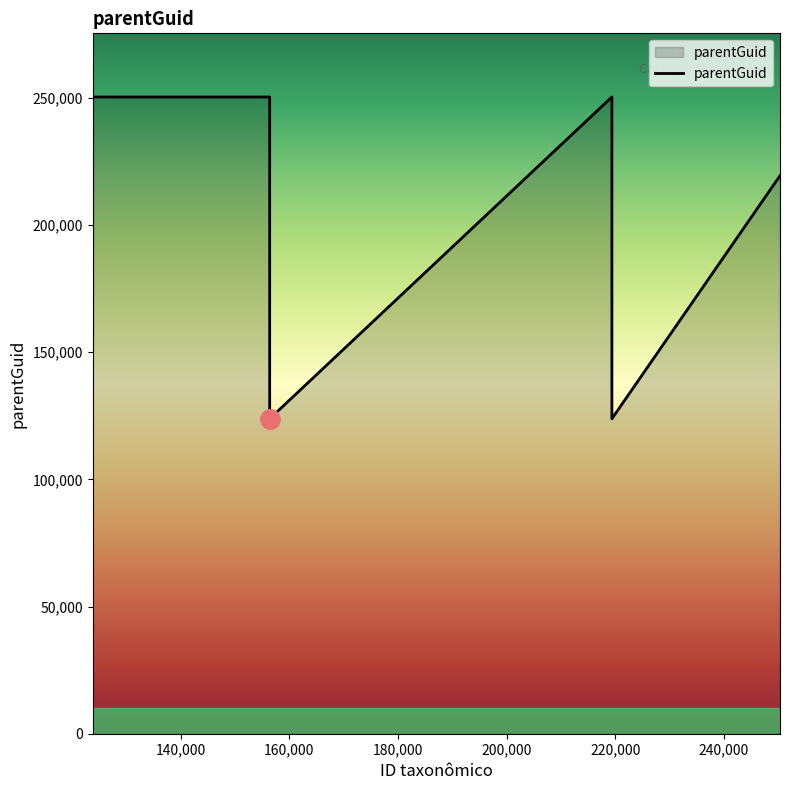

Count the number of data series in this chart.

1